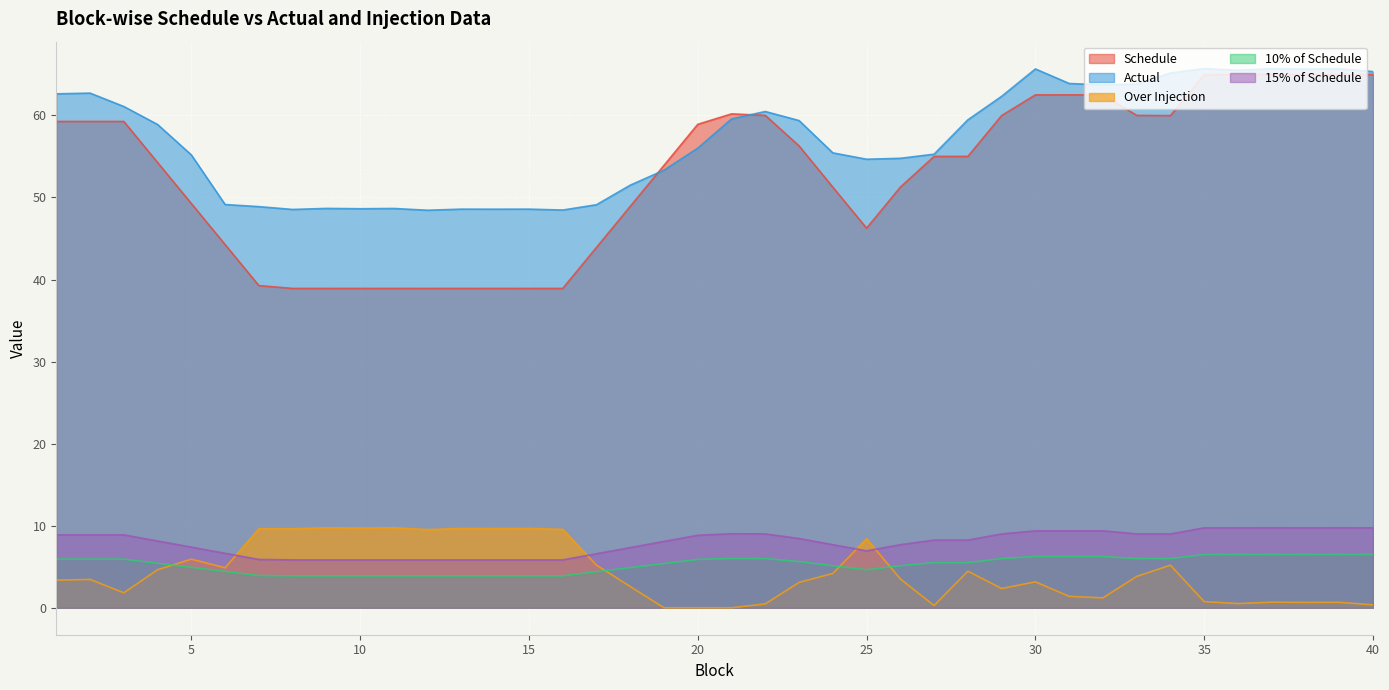

Between 6 and 20, which is larger?

20